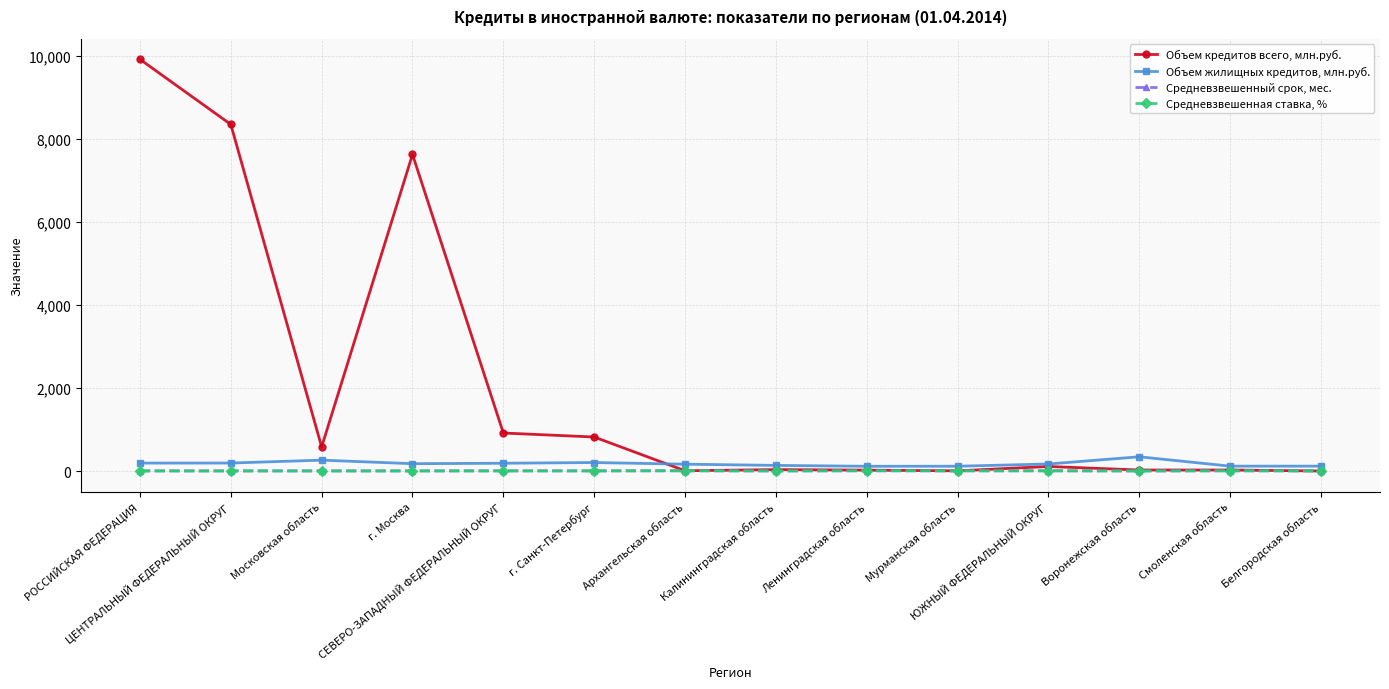

At how many categories does at least one series exceed 5258?

3